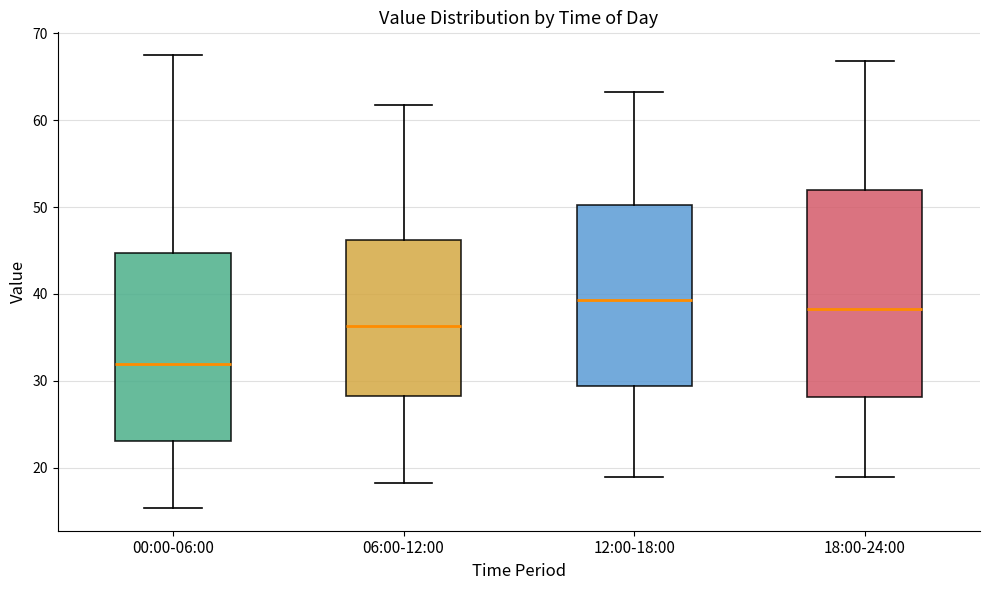

Reading left to right, transcribe this box plot: for each box, give where its median line is, the range the box spans, and where its two whiskers end, as read against the y-axis. The values are not printed on the chart, so give them approximately, as read against the axis.

00:00-06:00: median 32, box 23 to 45, whiskers 15 to 68
06:00-12:00: median 36, box 28 to 46, whiskers 18 to 62
12:00-18:00: median 39, box 29 to 50, whiskers 19 to 63
18:00-24:00: median 38, box 28 to 52, whiskers 19 to 67